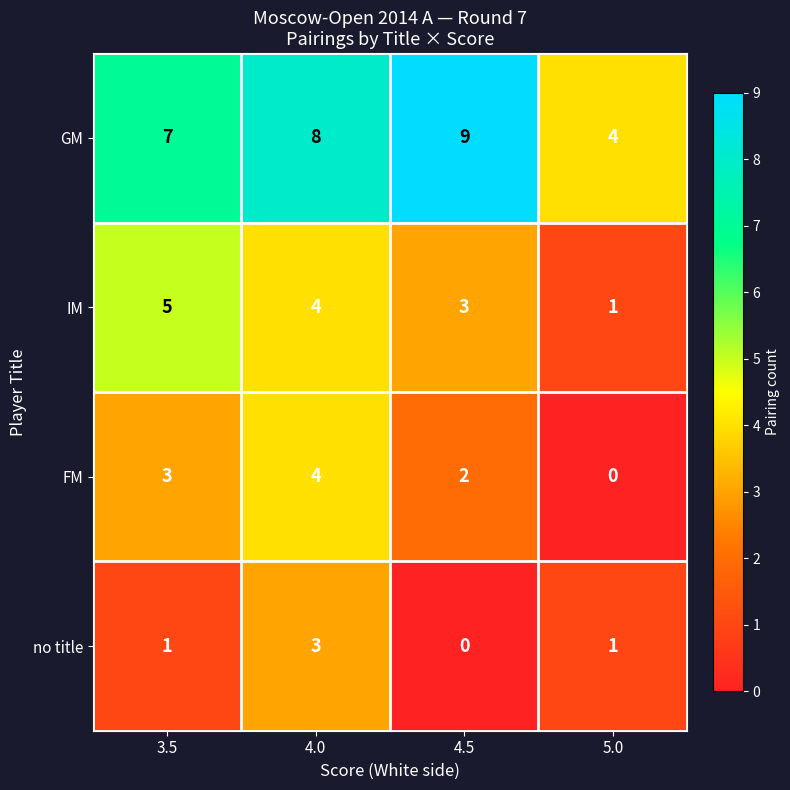

How many data points does each series have?

4